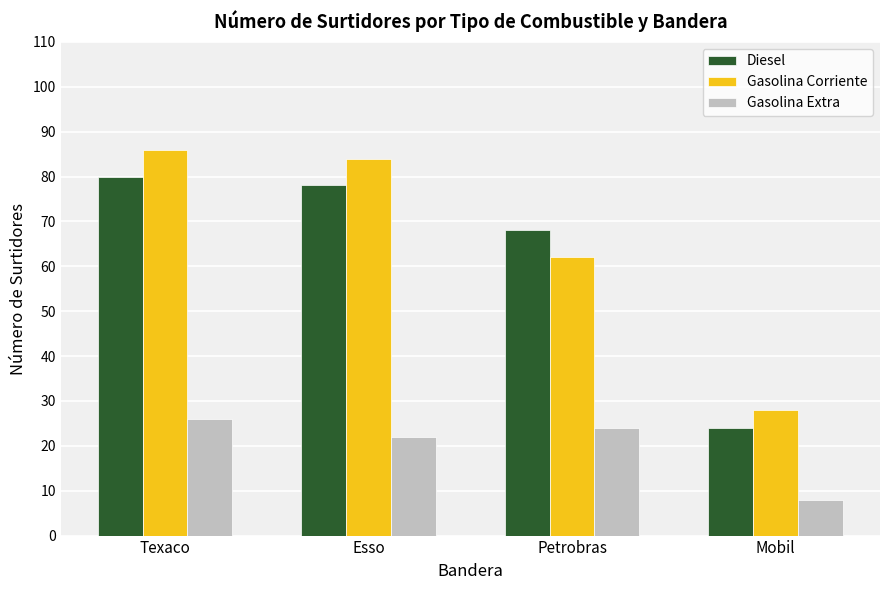

What is the total value across all series at Texaco?

192